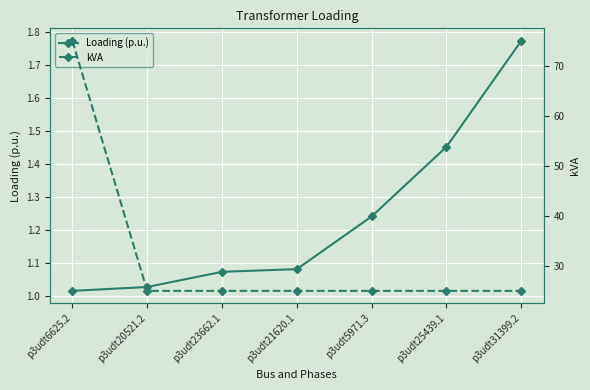

At p3udt6625.2, list the series in order from smallest to largest.

Loading (p.u.), kVA